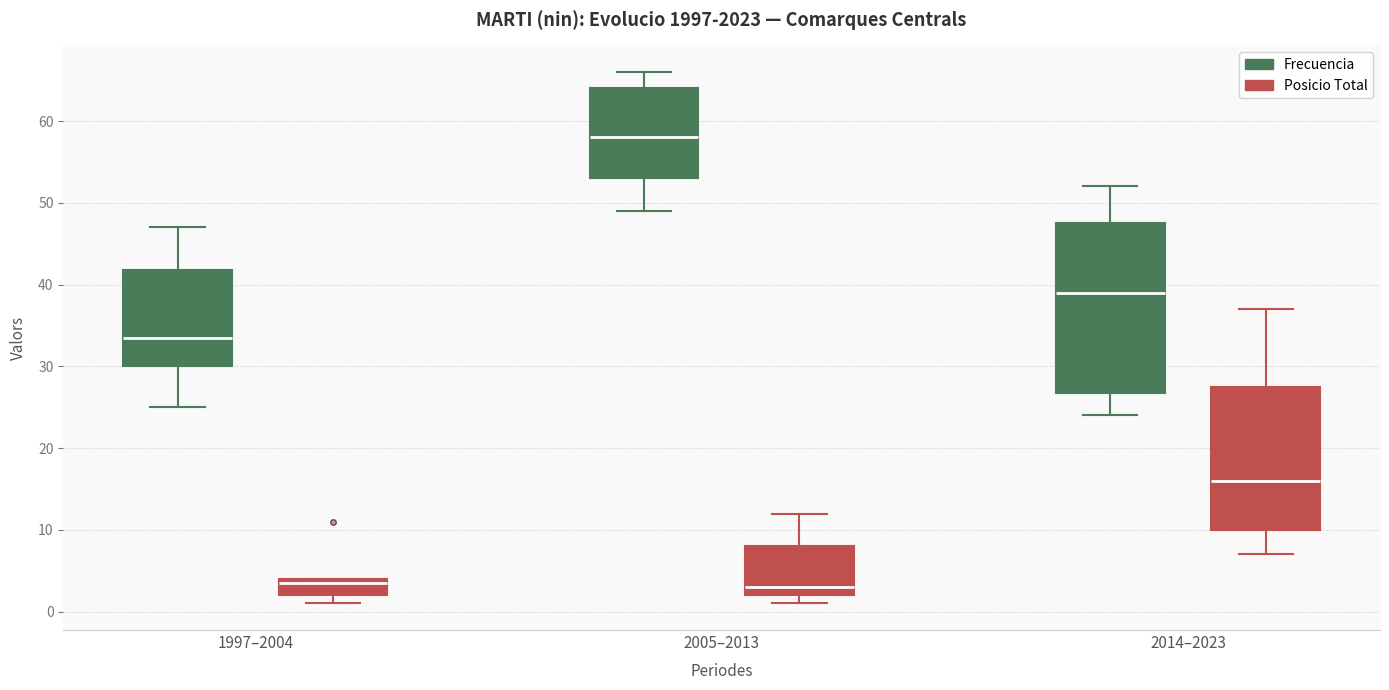

Which box is the tallest, from its lower edge to its upper edge?

2014–2023 (Frecuencia)